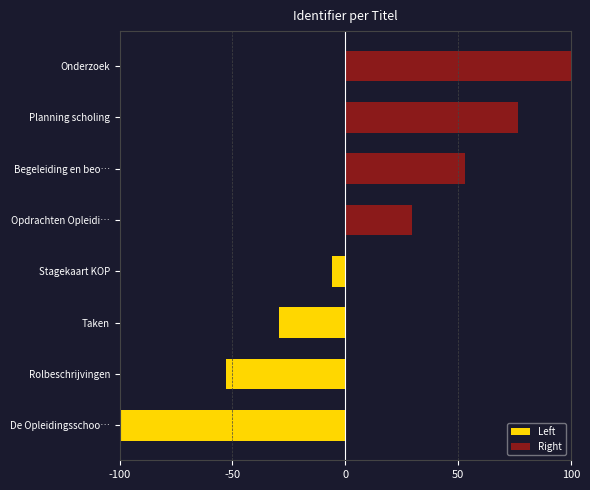

Which series changed the most between Rolbeschrijvingen and Stagekaart KOP?

Left